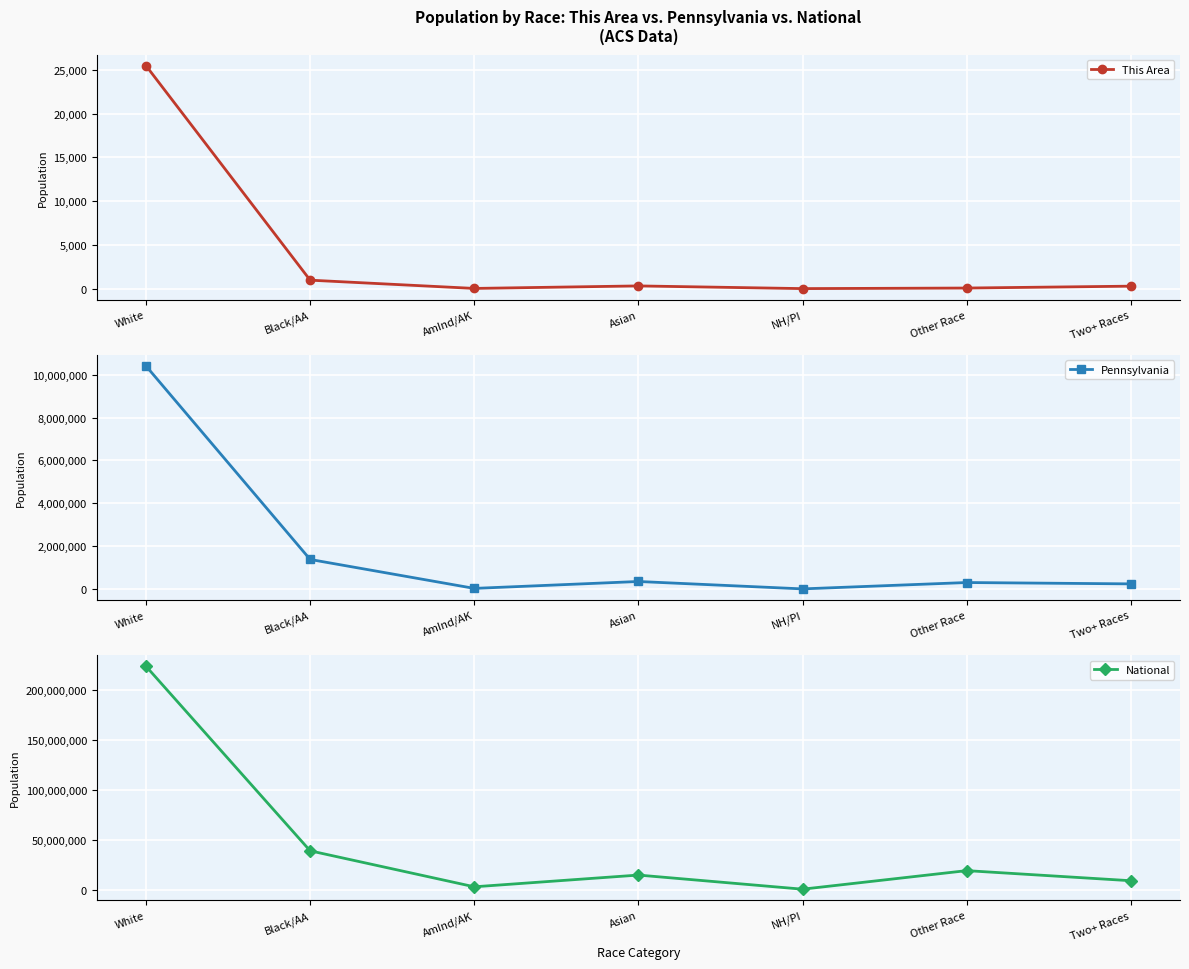

Rank the series at White from highest to lowest value.

National, Pennsylvania, This Area